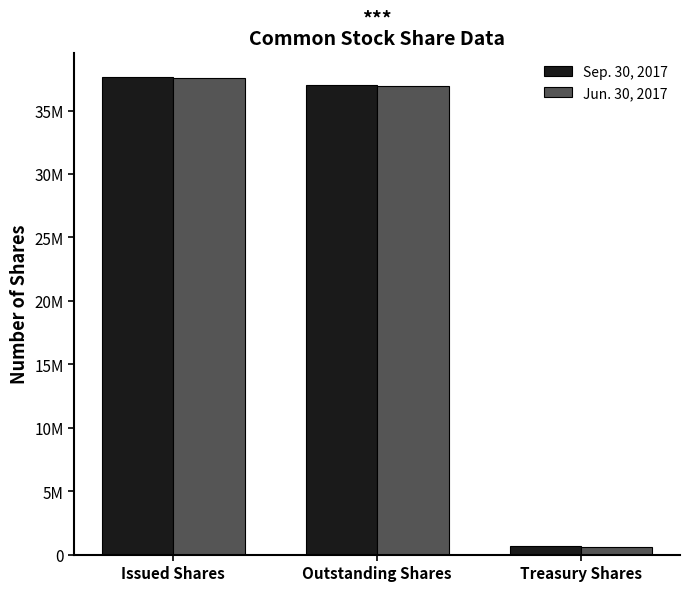

True or false: Jun. 30, 2017 has a value of 609154 at Treasury Shares.

True